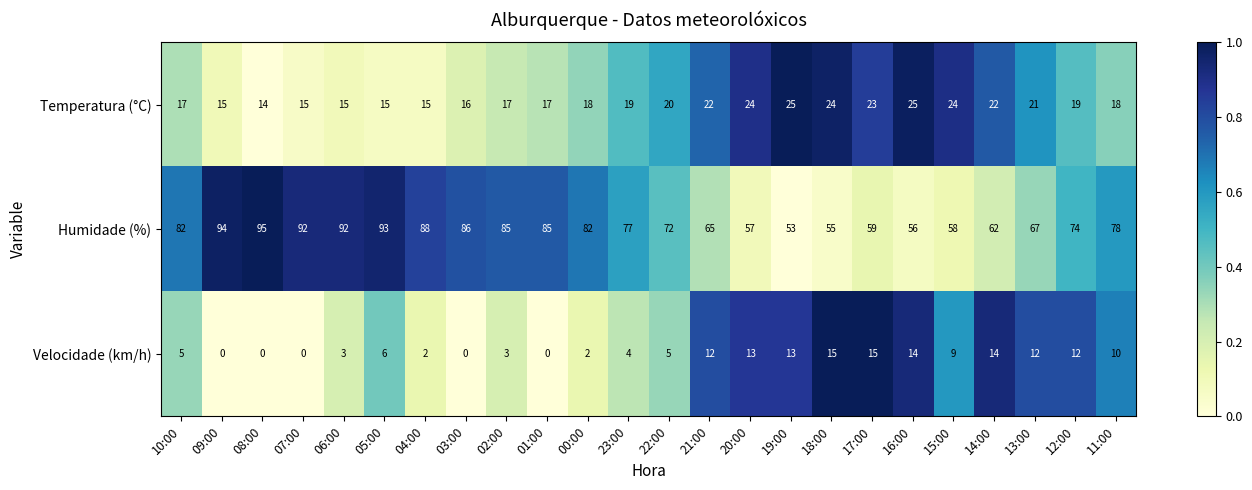

At which category does the chart reach its peak across all series?

08:00